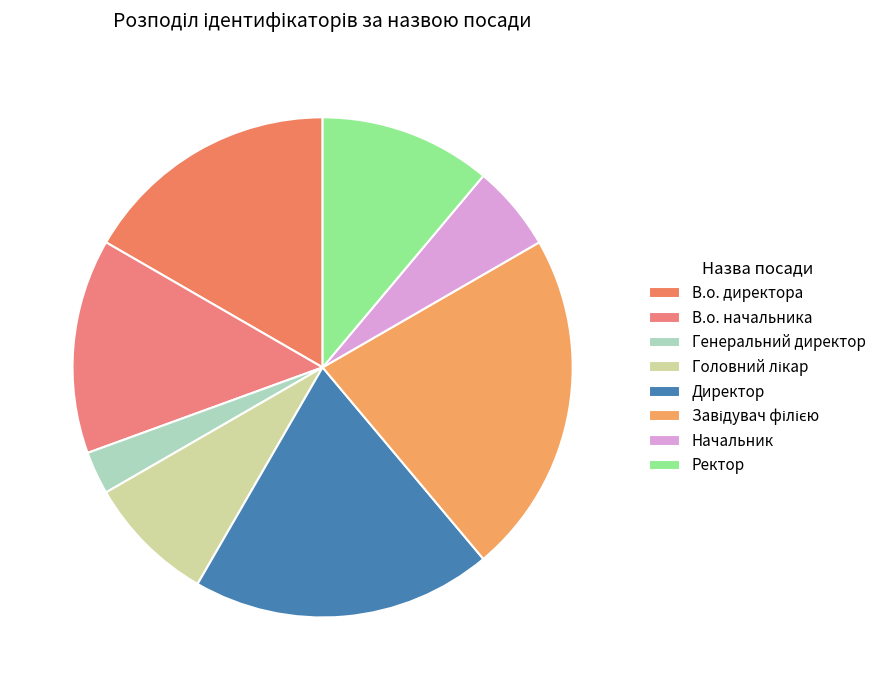

To the nearest percent, what is the difference between the В.о. директора and Ректор slice percentages?

6%